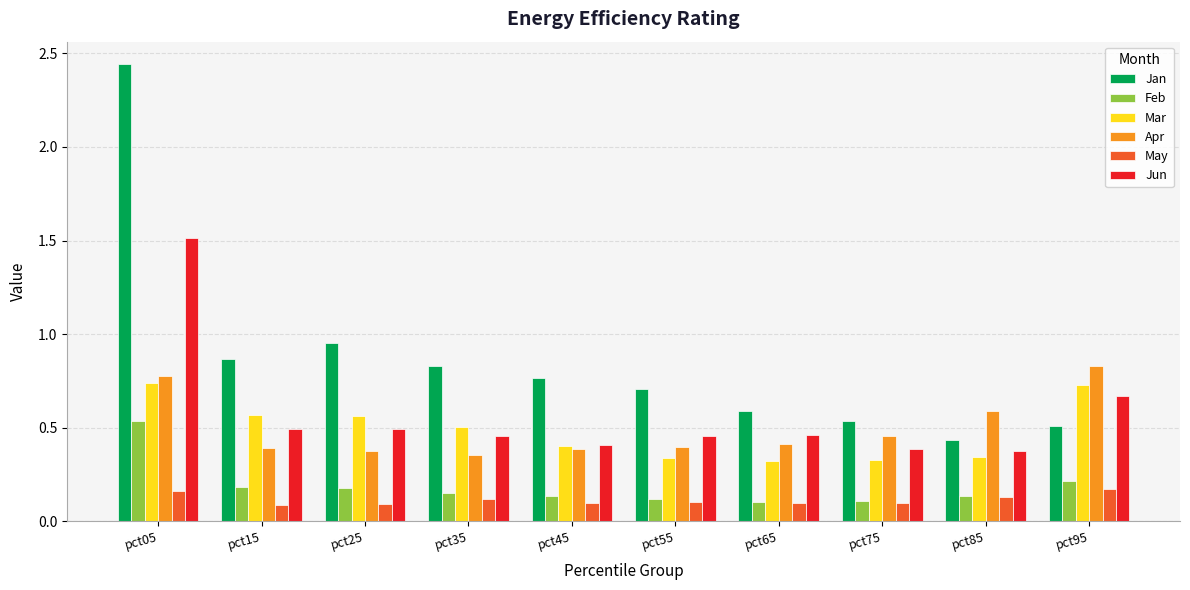

How many Apr values are between 0 and 1?

10